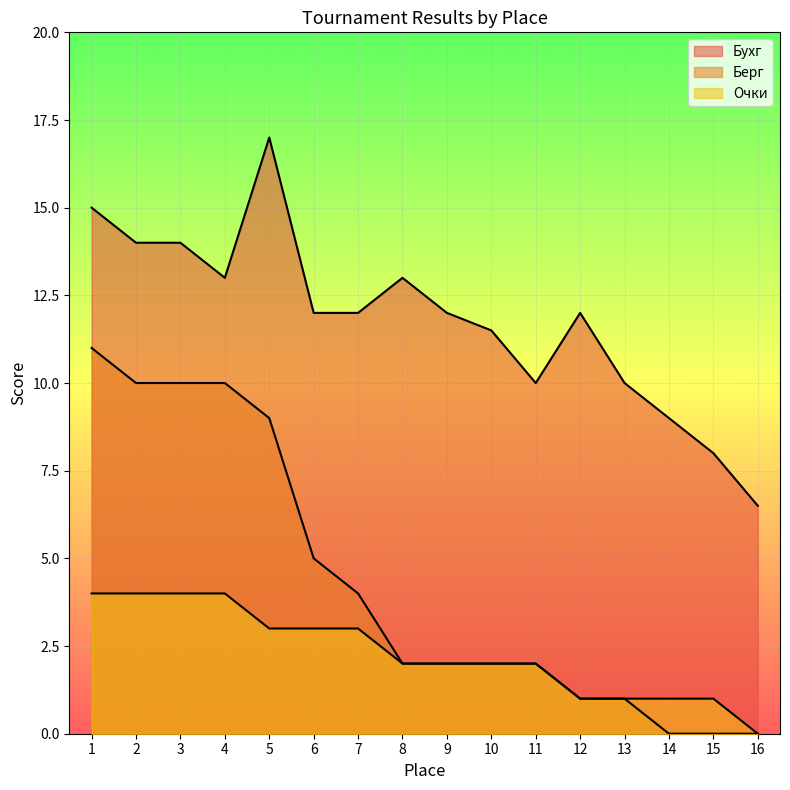

At 1, list the series in order from largest to smallest.

Бухг, Берг, Очки